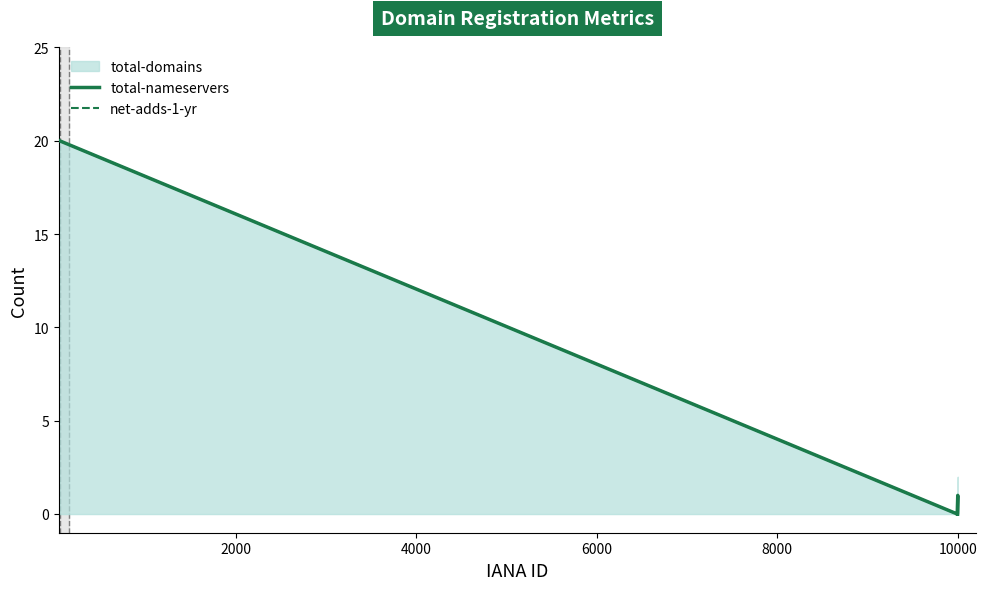

What is the value of the total-nameservers point at the 1st from the left?

20